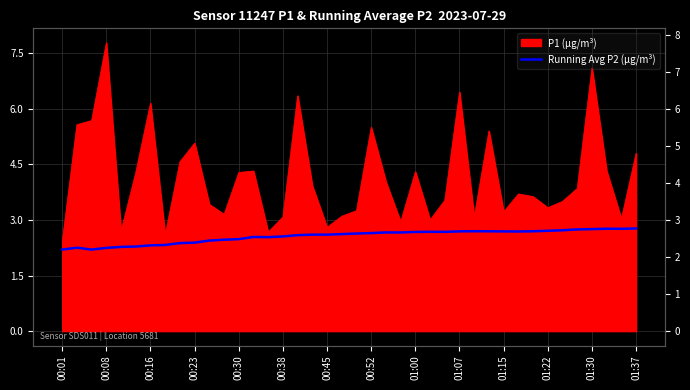

How many data points does each series have?

40